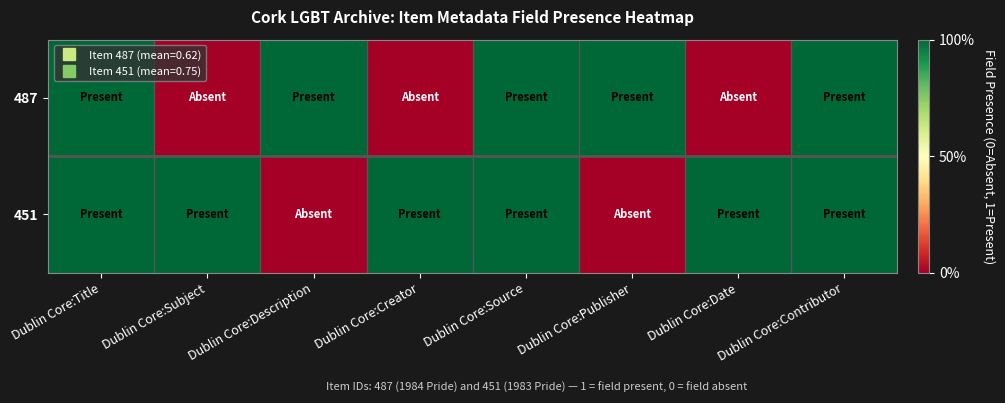

Reading right to left, transcribe all the data shown in this chart.

487: Dublin Core:Contributor=1	Dublin Core:Date=0	Dublin Core:Publisher=1	Dublin Core:Source=1	Dublin Core:Creator=0	Dublin Core:Description=1	Dublin Core:Subject=0	Dublin Core:Title=1
451: Dublin Core:Contributor=1	Dublin Core:Date=1	Dublin Core:Publisher=0	Dublin Core:Source=1	Dublin Core:Creator=1	Dublin Core:Description=0	Dublin Core:Subject=1	Dublin Core:Title=1